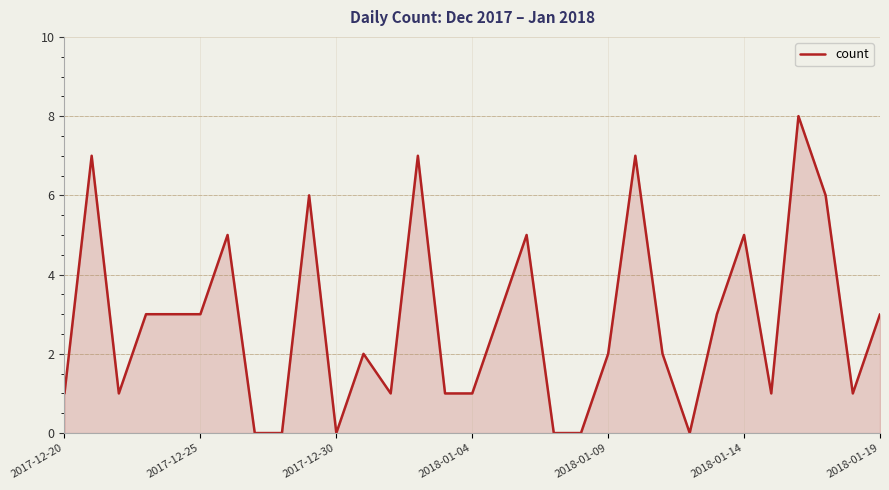

What is the difference between the maximum and minimum values?

8